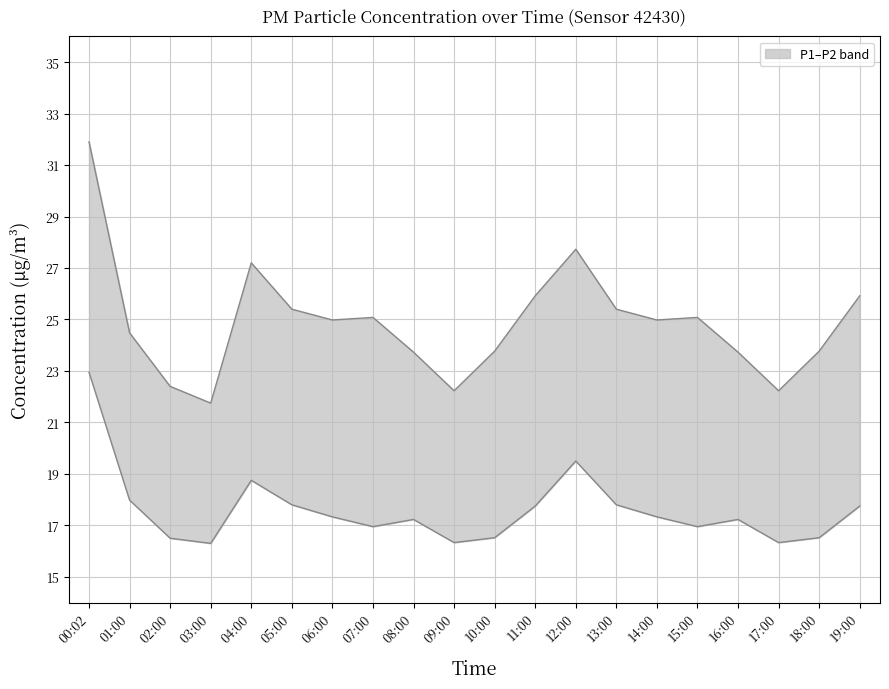

What is the difference between the maximum and second lowest values in the P2 series?

6.6